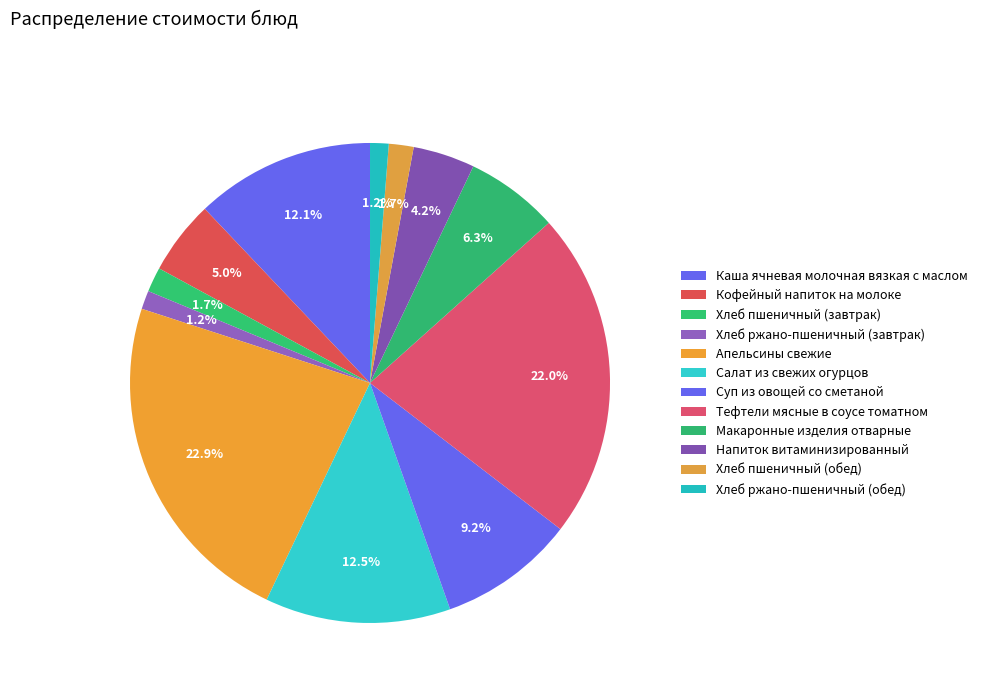

Approximately how many times larger is the value at Хлеб пшеничный (завтрак) compared to Напиток витаминизированный?

0.4